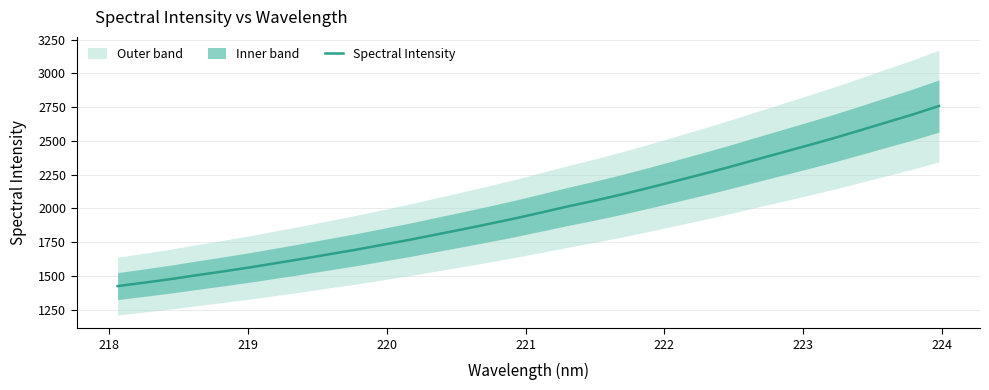

What is the maximum value for Spectral Intensity?

2758.5